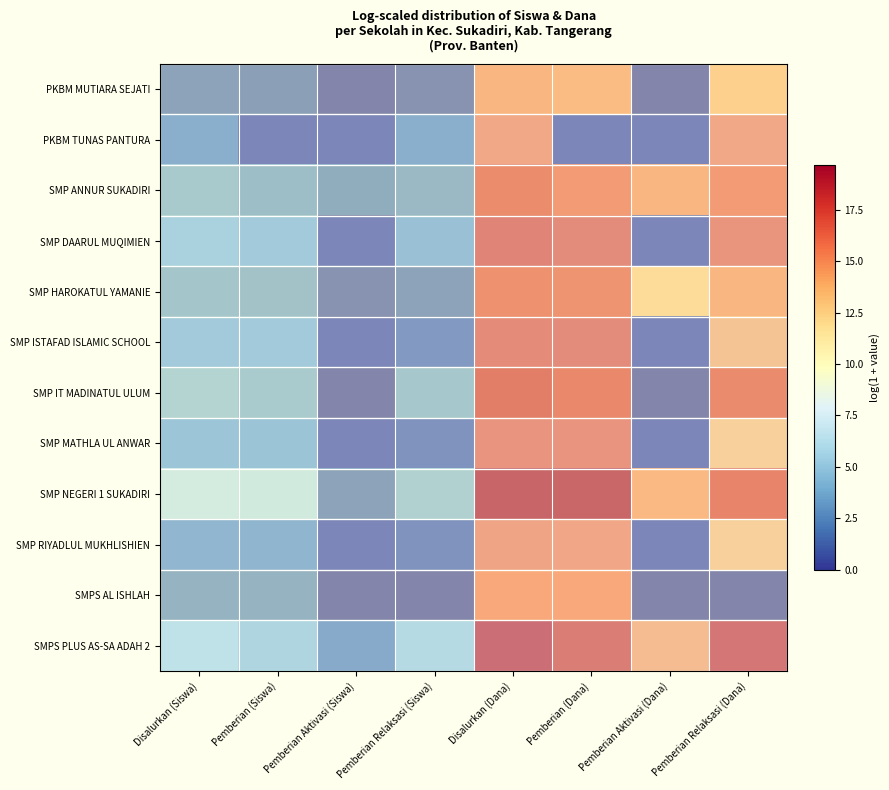

Reading left to right, what are all the values shown in this chart?

PKBM MUTIARA SEJATI: Disalurkan (Siswa)=1.6	Pemberian (Siswa)=1.4	Pemberian Aktivasi (Siswa)=0.0	Pemberian Relaksasi (Siswa)=0.7	Disalurkan (Dana)=14.9	Pemberian (Dana)=14.6	Pemberian Aktivasi (Dana)=0.0	Pemberian Relaksasi (Dana)=13.5
PKBM TUNAS PANTURA: Disalurkan (Siswa)=2.2	Pemberian (Siswa)=0.0	Pemberian Aktivasi (Siswa)=0.0	Pemberian Relaksasi (Siswa)=2.2	Disalurkan (Dana)=15.6	Pemberian (Dana)=0.0	Pemberian Aktivasi (Dana)=0.0	Pemberian Relaksasi (Dana)=15.6
SMP ANNUR SUKADIRI: Disalurkan (Siswa)=3.8	Pemberian (Siswa)=3.1	Pemberian Aktivasi (Siswa)=2.1	Pemberian Relaksasi (Siswa)=2.8	Disalurkan (Dana)=17.1	Pemberian (Dana)=16.3	Pemberian Aktivasi (Dana)=14.9	Pemberian Relaksasi (Dana)=16.3
SMP DAARUL MUQIMIEN: Disalurkan (Siswa)=4.2	Pemberian (Siswa)=3.8	Pemberian Aktivasi (Siswa)=0.0	Pemberian Relaksasi (Siswa)=3.2	Disalurkan (Dana)=17.6	Pemberian (Dana)=17.1	Pemberian Aktivasi (Dana)=0.0	Pemberian Relaksasi (Dana)=16.6
SMP HAROKATUL YAMANIE: Disalurkan (Siswa)=3.5	Pemberian (Siswa)=3.3	Pemberian Aktivasi (Siswa)=0.7	Pemberian Relaksasi (Siswa)=1.6	Disalurkan (Dana)=16.9	Pemberian (Dana)=16.7	Pemberian Aktivasi (Dana)=12.8	Pemberian Relaksasi (Dana)=14.9
SMP ISTAFAD ISLAMIC SCHOOL: Disalurkan (Siswa)=3.8	Pemberian (Siswa)=3.8	Pemberian Aktivasi (Siswa)=0.0	Pemberian Relaksasi (Siswa)=1.1	Disalurkan (Dana)=17.2	Pemberian (Dana)=17.1	Pemberian Aktivasi (Dana)=0.0	Pemberian Relaksasi (Dana)=14.2
SMP IT MADINATUL ULUM: Disalurkan (Siswa)=4.5	Pemberian (Siswa)=3.9	Pemberian Aktivasi (Siswa)=0.0	Pemberian Relaksasi (Siswa)=3.7	Disalurkan (Dana)=18.0	Pemberian (Dana)=17.3	Pemberian Aktivasi (Dana)=0.0	Pemberian Relaksasi (Dana)=17.2
SMP MATHLA UL ANWAR: Disalurkan (Siswa)=3.5	Pemberian (Siswa)=3.4	Pemberian Aktivasi (Siswa)=0.0	Pemberian Relaksasi (Siswa)=0.7	Disalurkan (Dana)=16.7	Pemberian (Dana)=16.7	Pemberian Aktivasi (Dana)=0.0	Pemberian Relaksasi (Dana)=13.5
SMP NEGERI 1 SUKADIRI: Disalurkan (Siswa)=6.4	Pemberian (Siswa)=6.3	Pemberian Aktivasi (Siswa)=1.6	Pemberian Relaksasi (Siswa)=4.2	Disalurkan (Dana)=19.7	Pemberian (Dana)=19.5	Pemberian Aktivasi (Dana)=14.8	Pemberian Relaksasi (Dana)=17.5
SMP RIYADLUL MUKHLISHIEN: Disalurkan (Siswa)=2.6	Pemberian (Siswa)=2.6	Pemberian Aktivasi (Siswa)=0.0	Pemberian Relaksasi (Siswa)=0.7	Disalurkan (Dana)=15.8	Pemberian (Dana)=15.7	Pemberian Aktivasi (Dana)=0.0	Pemberian Relaksasi (Dana)=13.5
SMPS AL ISHLAH: Disalurkan (Siswa)=2.4	Pemberian (Siswa)=2.4	Pemberian Aktivasi (Siswa)=0.0	Pemberian Relaksasi (Siswa)=0.0	Disalurkan (Dana)=15.6	Pemberian (Dana)=15.6	Pemberian Aktivasi (Dana)=0.0	Pemberian Relaksasi (Dana)=0.0
SMPS PLUS AS-SA ADAH 2: Disalurkan (Siswa)=5.5	Pemberian (Siswa)=4.6	Pemberian Aktivasi (Siswa)=1.9	Pemberian Relaksasi (Siswa)=5.0	Disalurkan (Dana)=19.0	Pemberian (Dana)=18.0	Pemberian Aktivasi (Dana)=14.6	Pemberian Relaksasi (Dana)=18.5